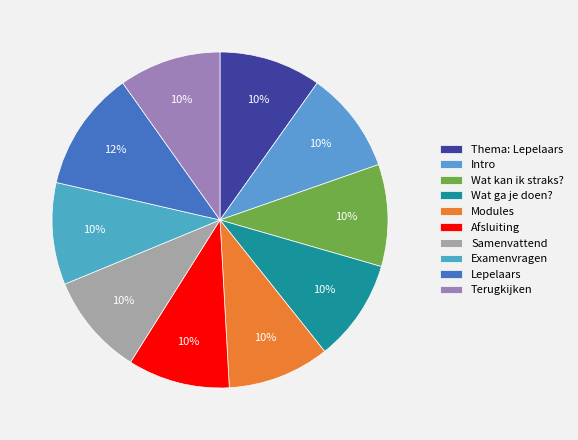

Does Examenvragen account for over 50% of the chart?

No